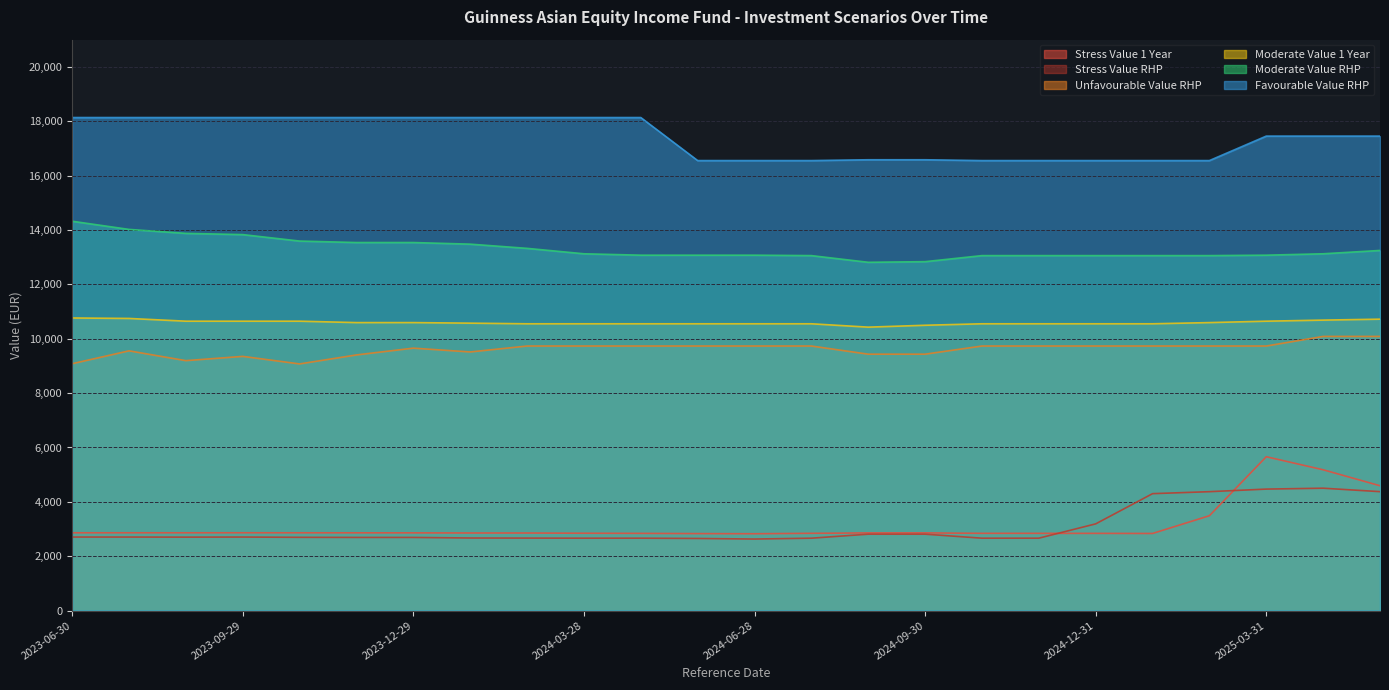

What is the difference between the maximum and second lowest values in the Favourable Value RHP series?

1582.9